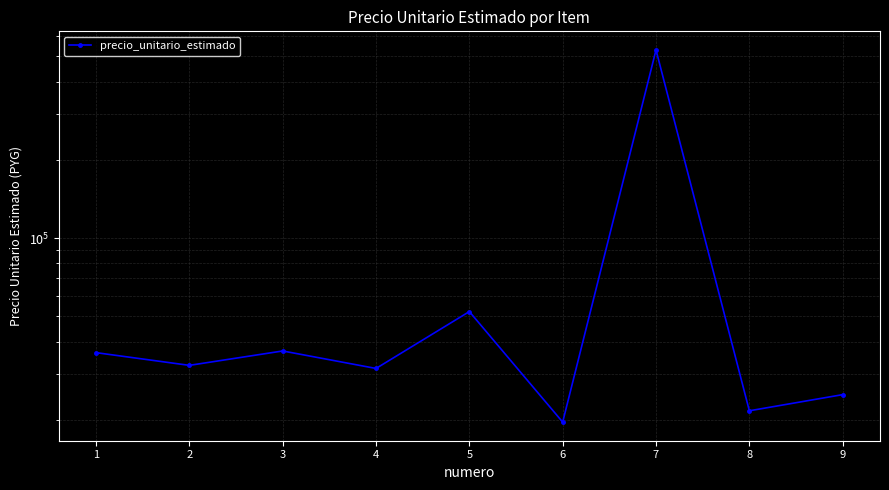

What is the value of the 8th point from the left?

21667